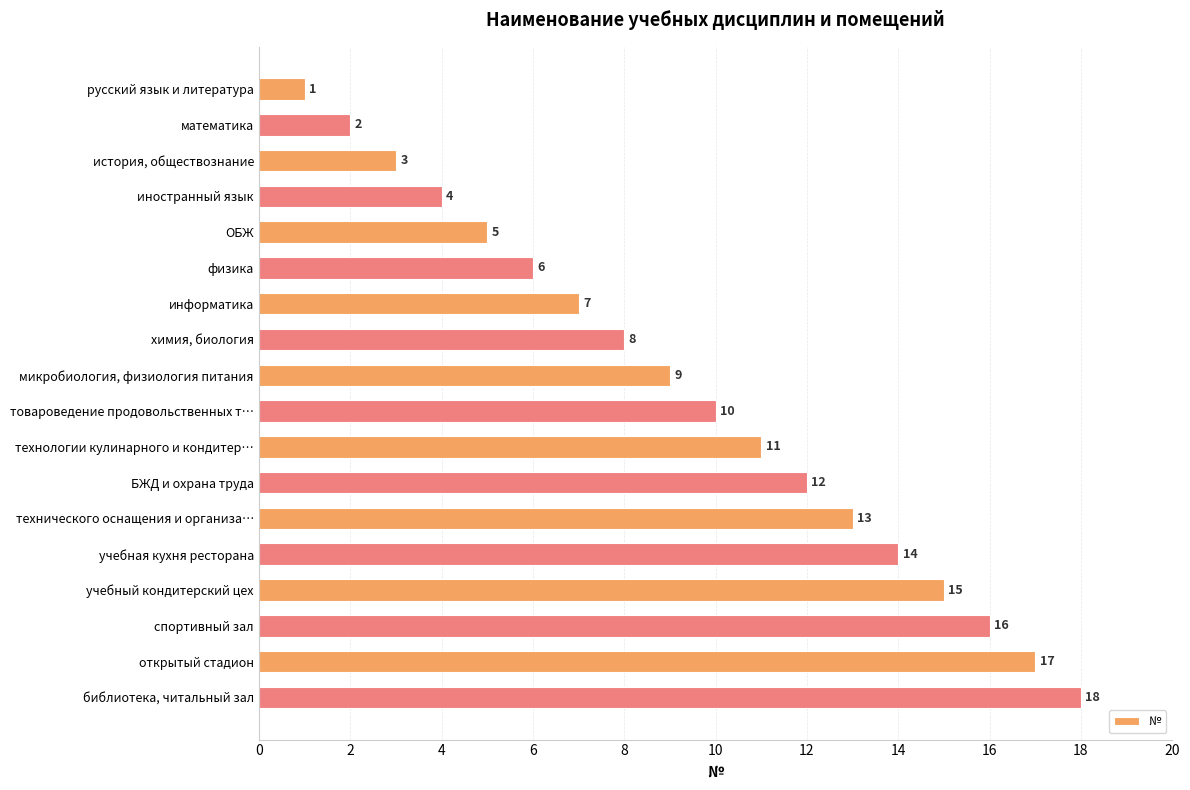

Which label corresponds to the largest value in the chart?

библиотека, читальный зал